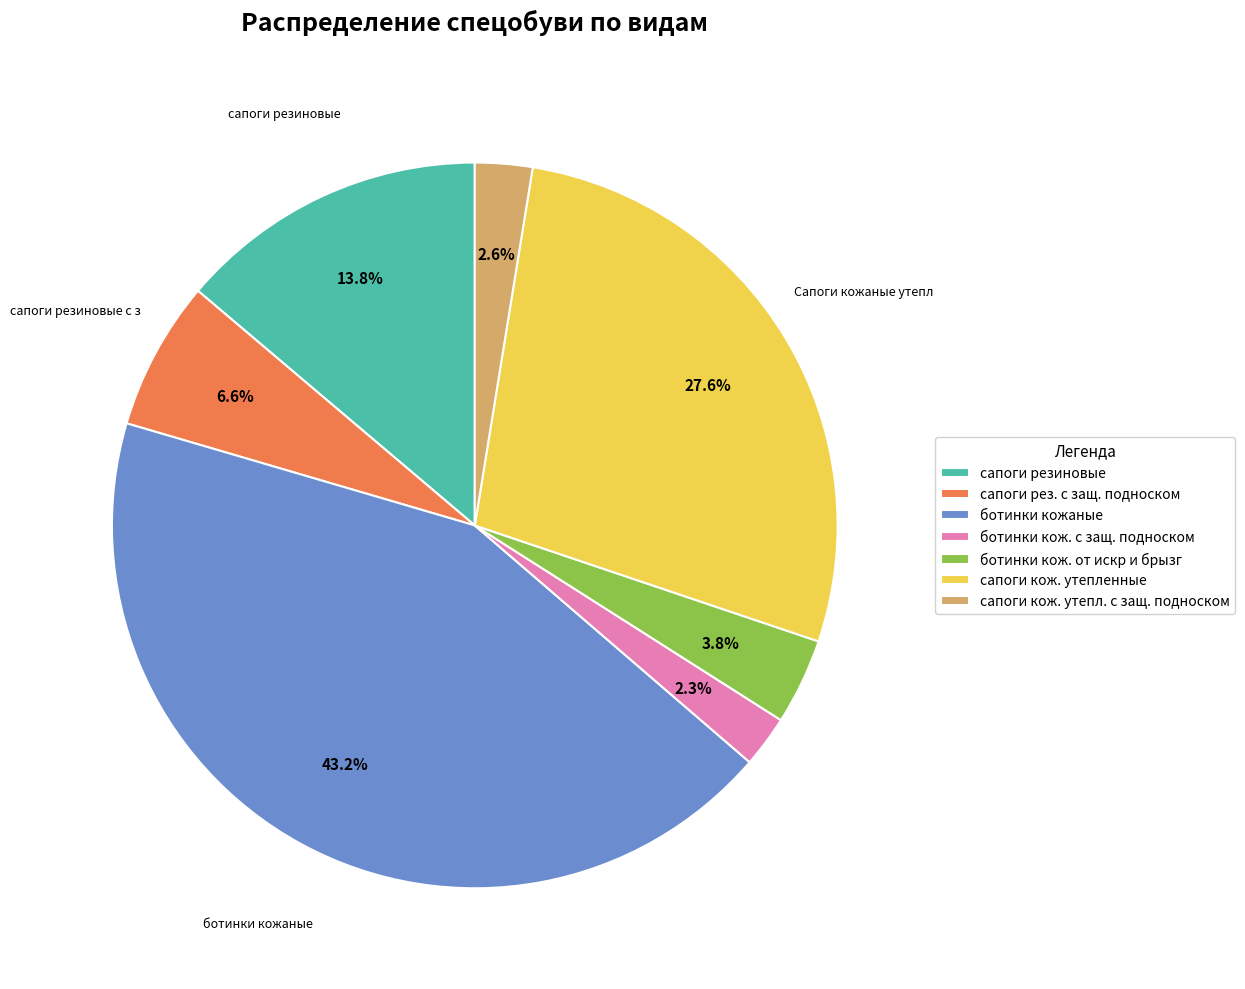

Which category has the biggest portion of the pie?

ботинки кожаные